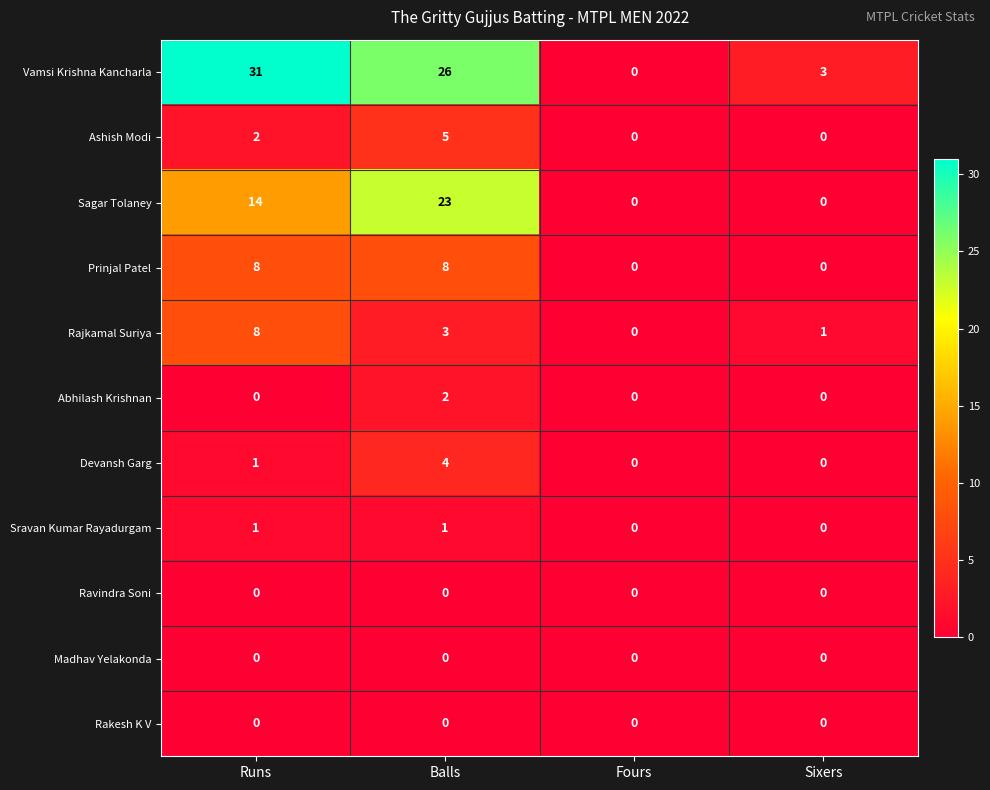

Is the value of Rajkamal Suriya at Sixers greater than the value of Ashish Modi at Runs?

No